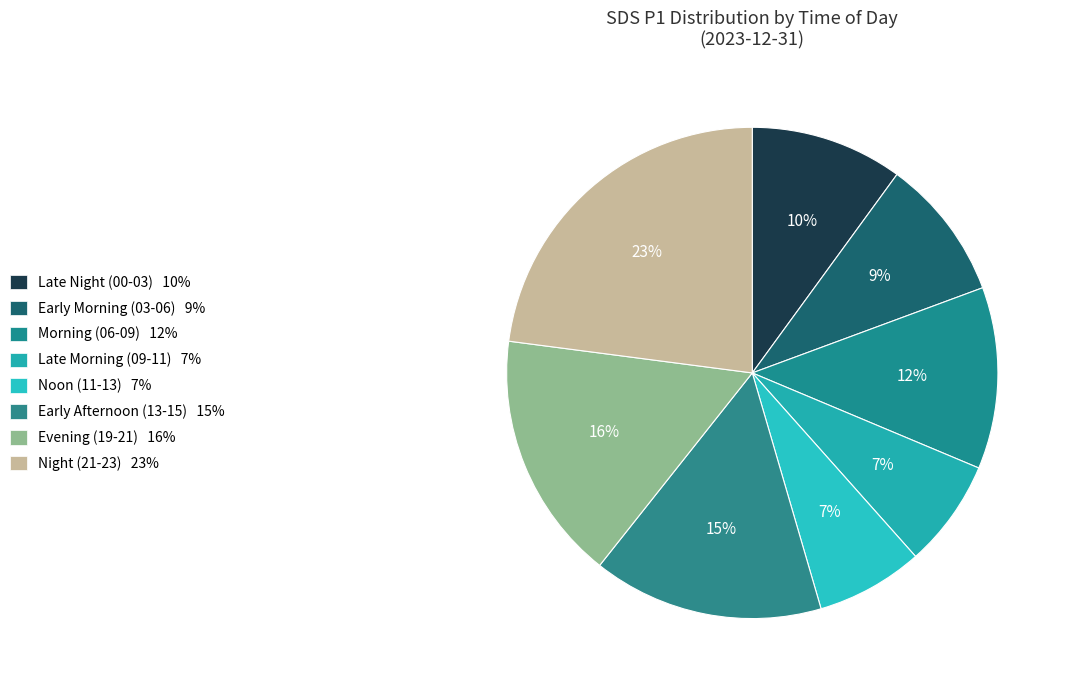

How many segments does this pie chart have?

8